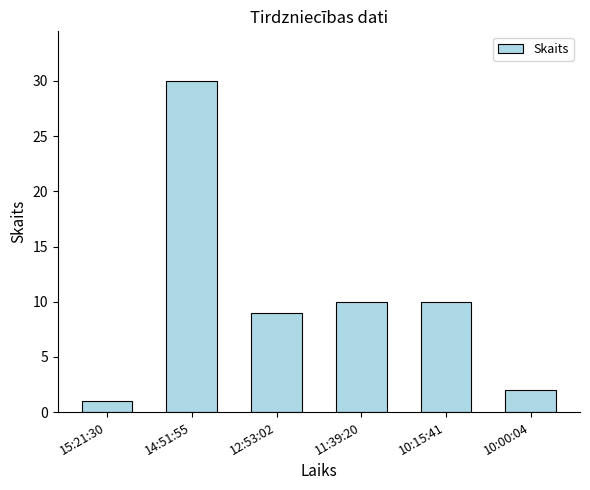

What is the label of the 2nd bar from the left?

14:51:55